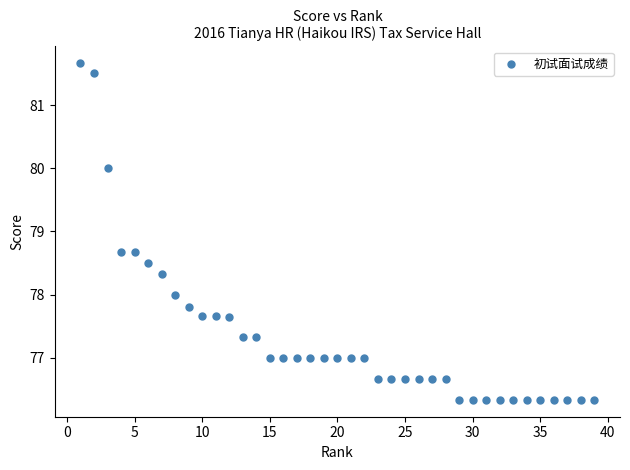

What is the range of Y values (max minus min)?

5.3